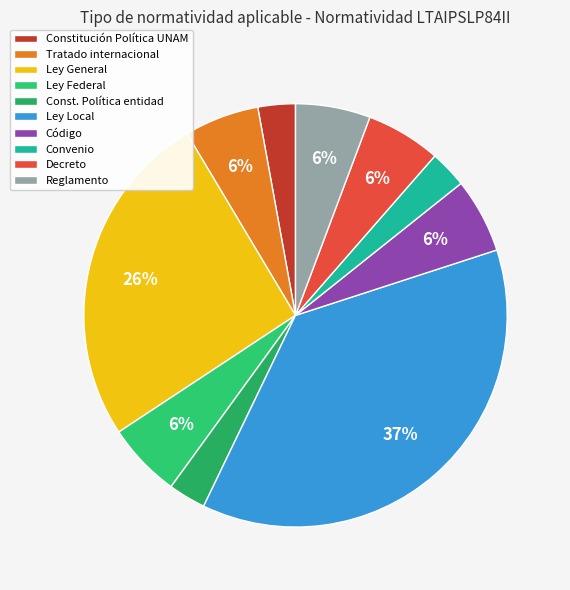

Which has a higher value, Tratado internacional or Decreto?

Tratado internacional